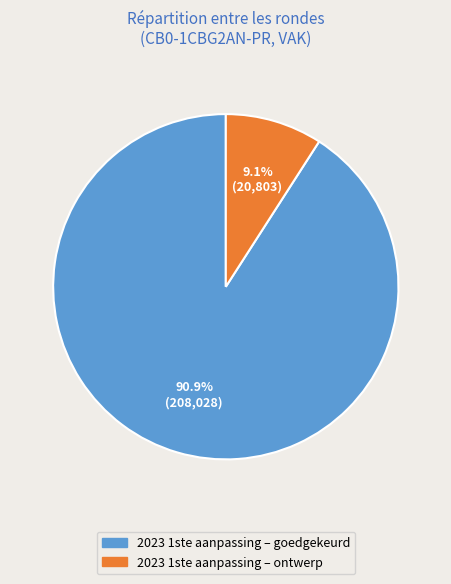

To the nearest percent, what percentage of the pie is 2023 1ste aanpassing – ontwerp?

9%